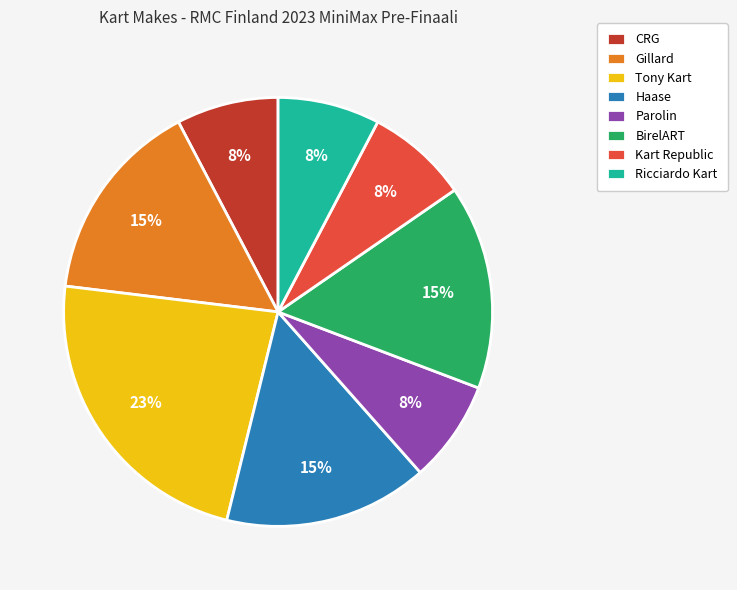

Which category has the biggest portion of the pie?

Tony Kart